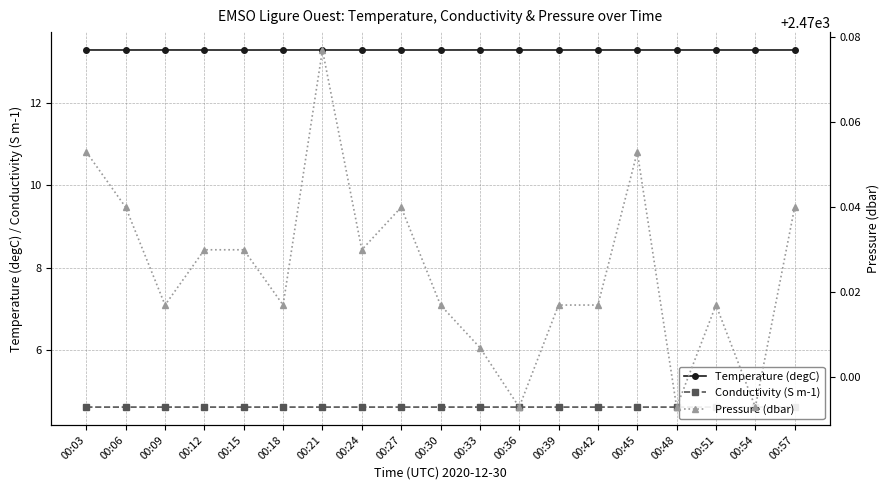

Which series has the largest range (max minus min)?

Pressure (dbar)